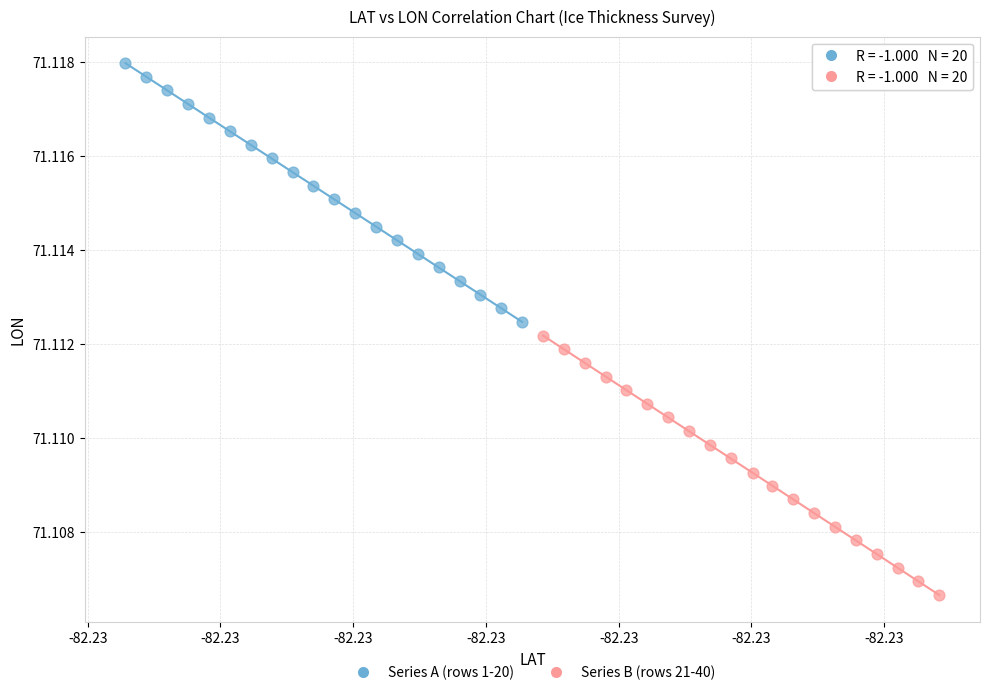

Which series has the largest Y range (max minus min)?

Series B (rows 21-40)